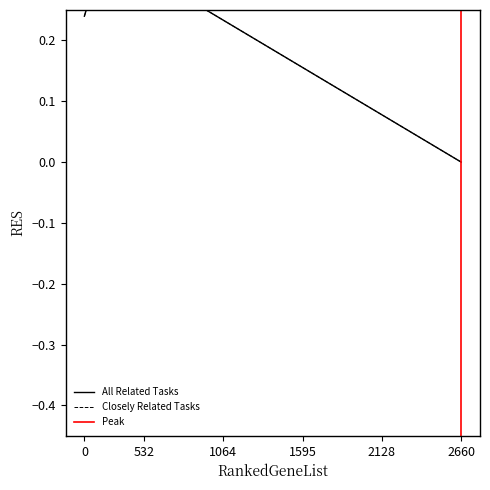

At how many categories does at least one series exceed 2?

1